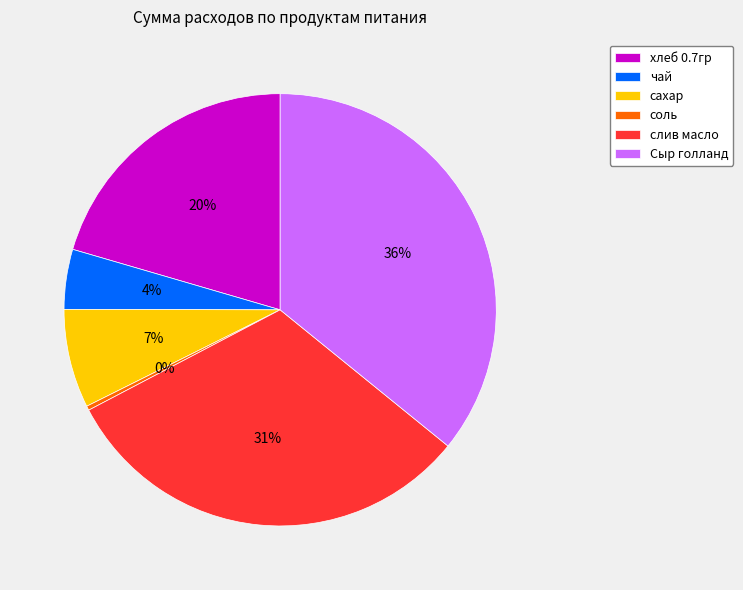

The слив масло slice represents 31% of the pie. True or false?

True